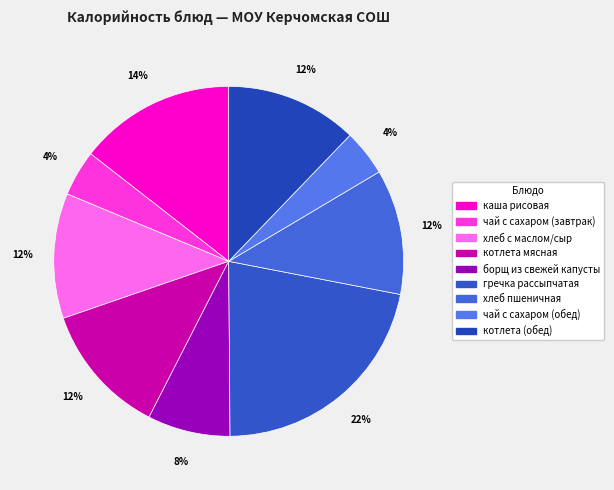

Rank the categories by value from highest to lowest.

гречка рассыпчатая, каша рисовая, котлета мясная, котлета (обед), хлеб с маслом/сыр, хлеб пшеничная, борщ из свежей капусты, чай с сахаром (обед), чай с сахаром (завтрак)